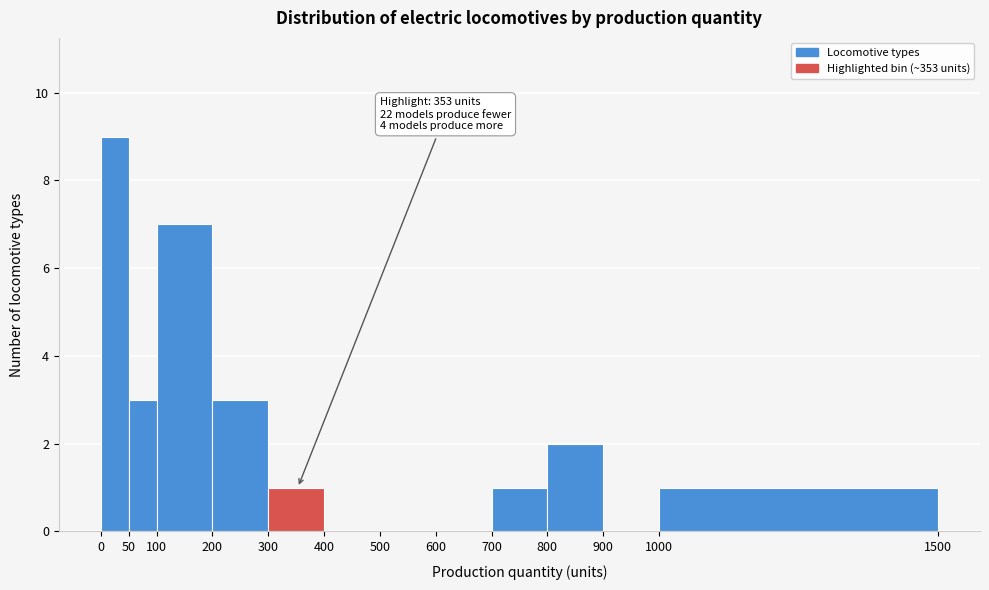

Which range on the x-axis has the tallest bar?

0 to 50